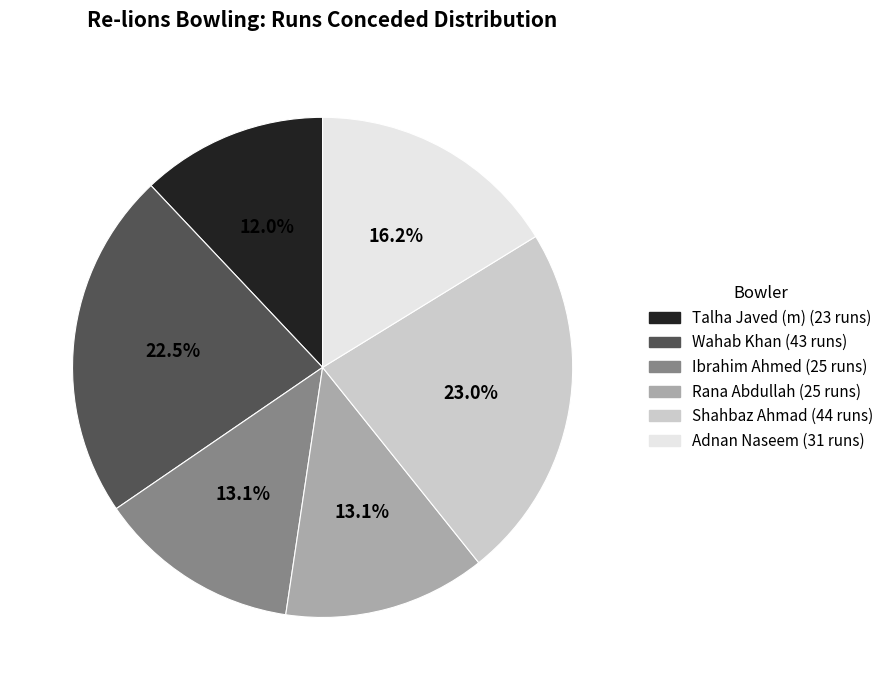

Approximately how many times larger is the value at Talha Javed (m) compared to Rana Abdullah?

0.9